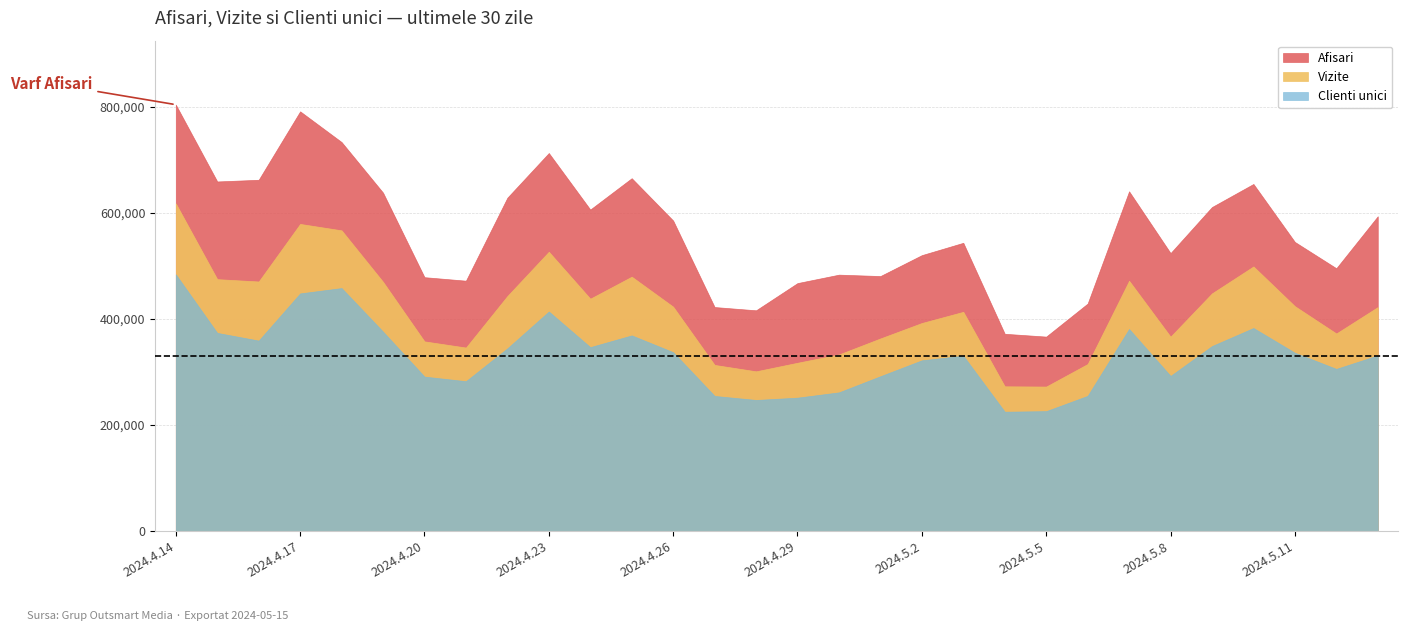

What is the minimum value shown in the chart?

225193